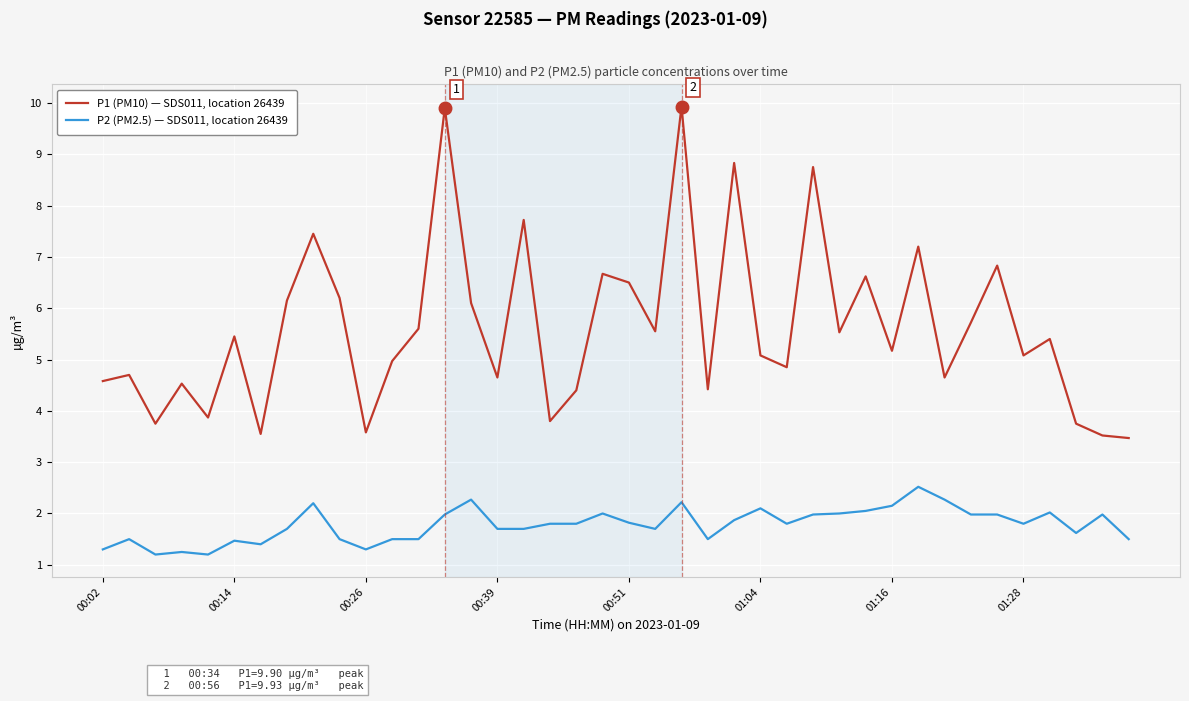

What is the maximum value shown in the chart?

9.9